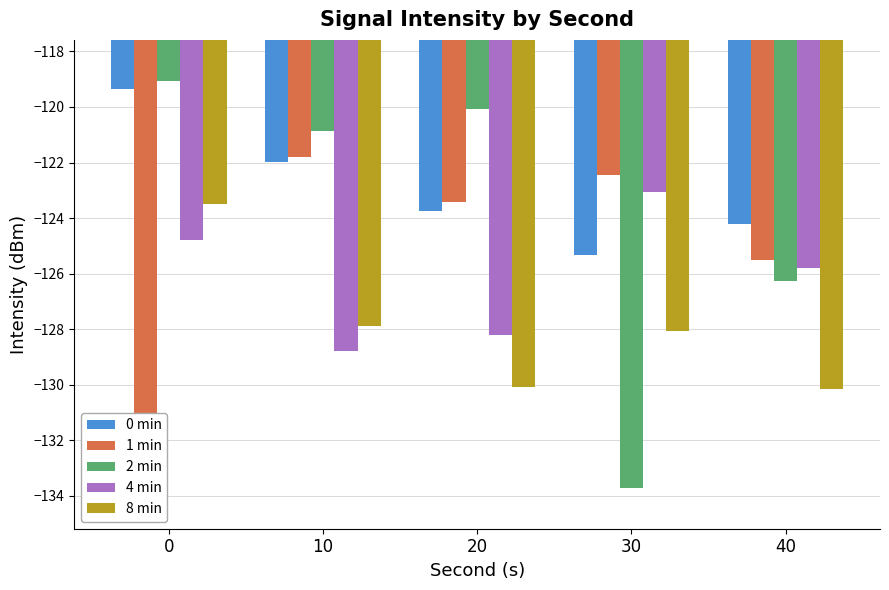

What is the average value of the 0 min series?

-122.9